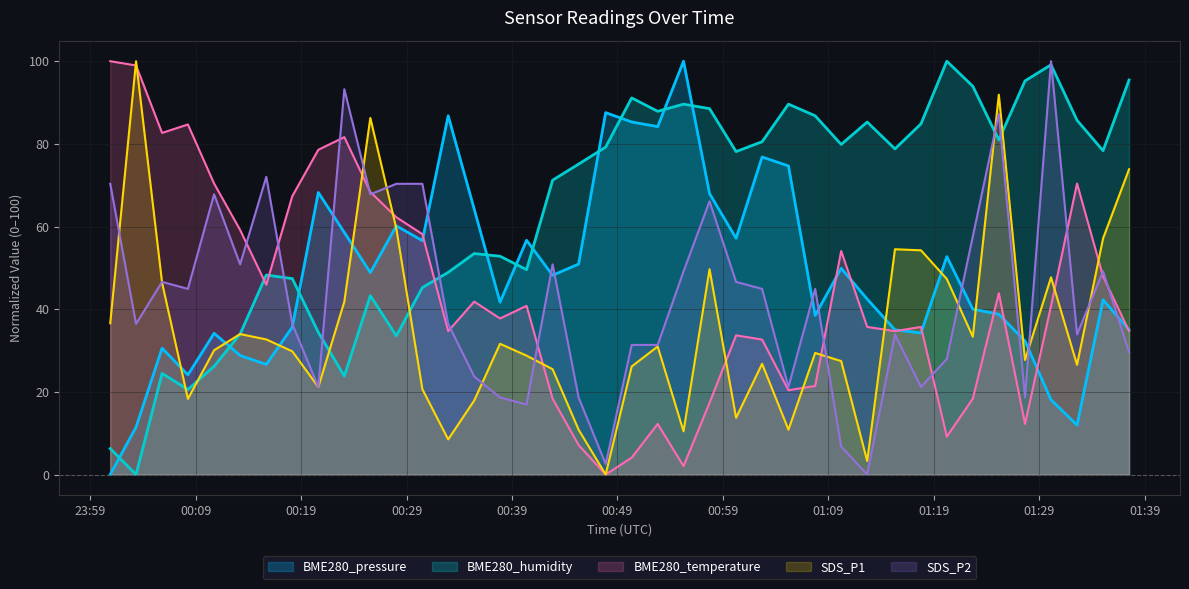

What is the greatest value displayed?

100.0